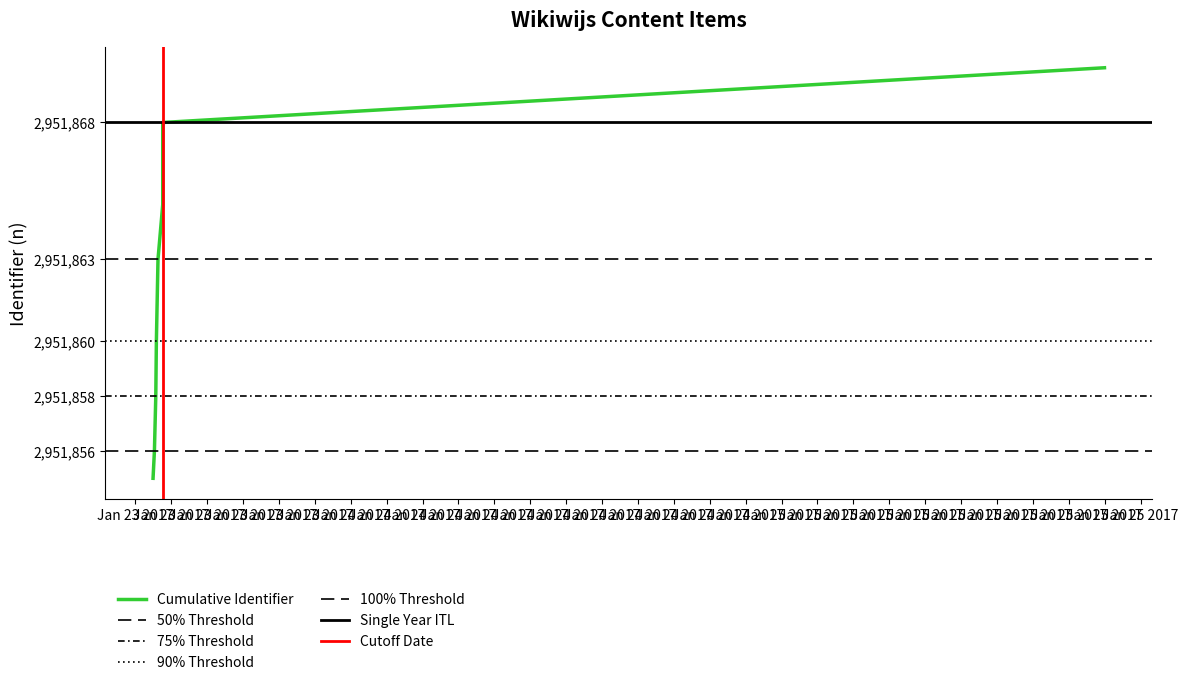

Reading left to right, extract all data points from this chart.

2951855	2951856	2951858	2951860	2951863	2951865	2951868	2951870